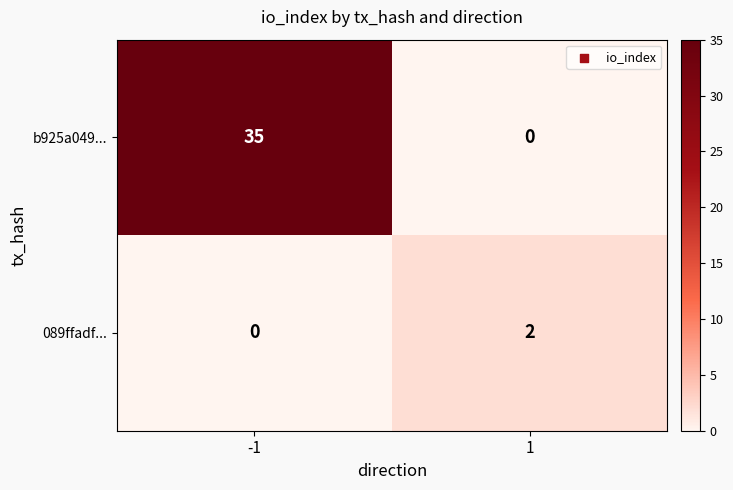

What is the total value across all series at -1?

35